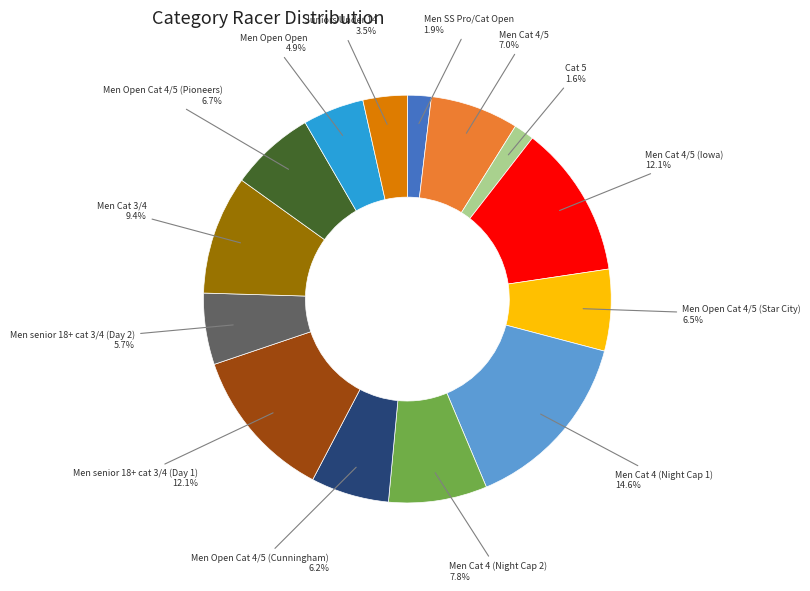

To the nearest percent, what is the difference between the Men Cat 4/5 and Juniors Under 14 slice percentages?

4%